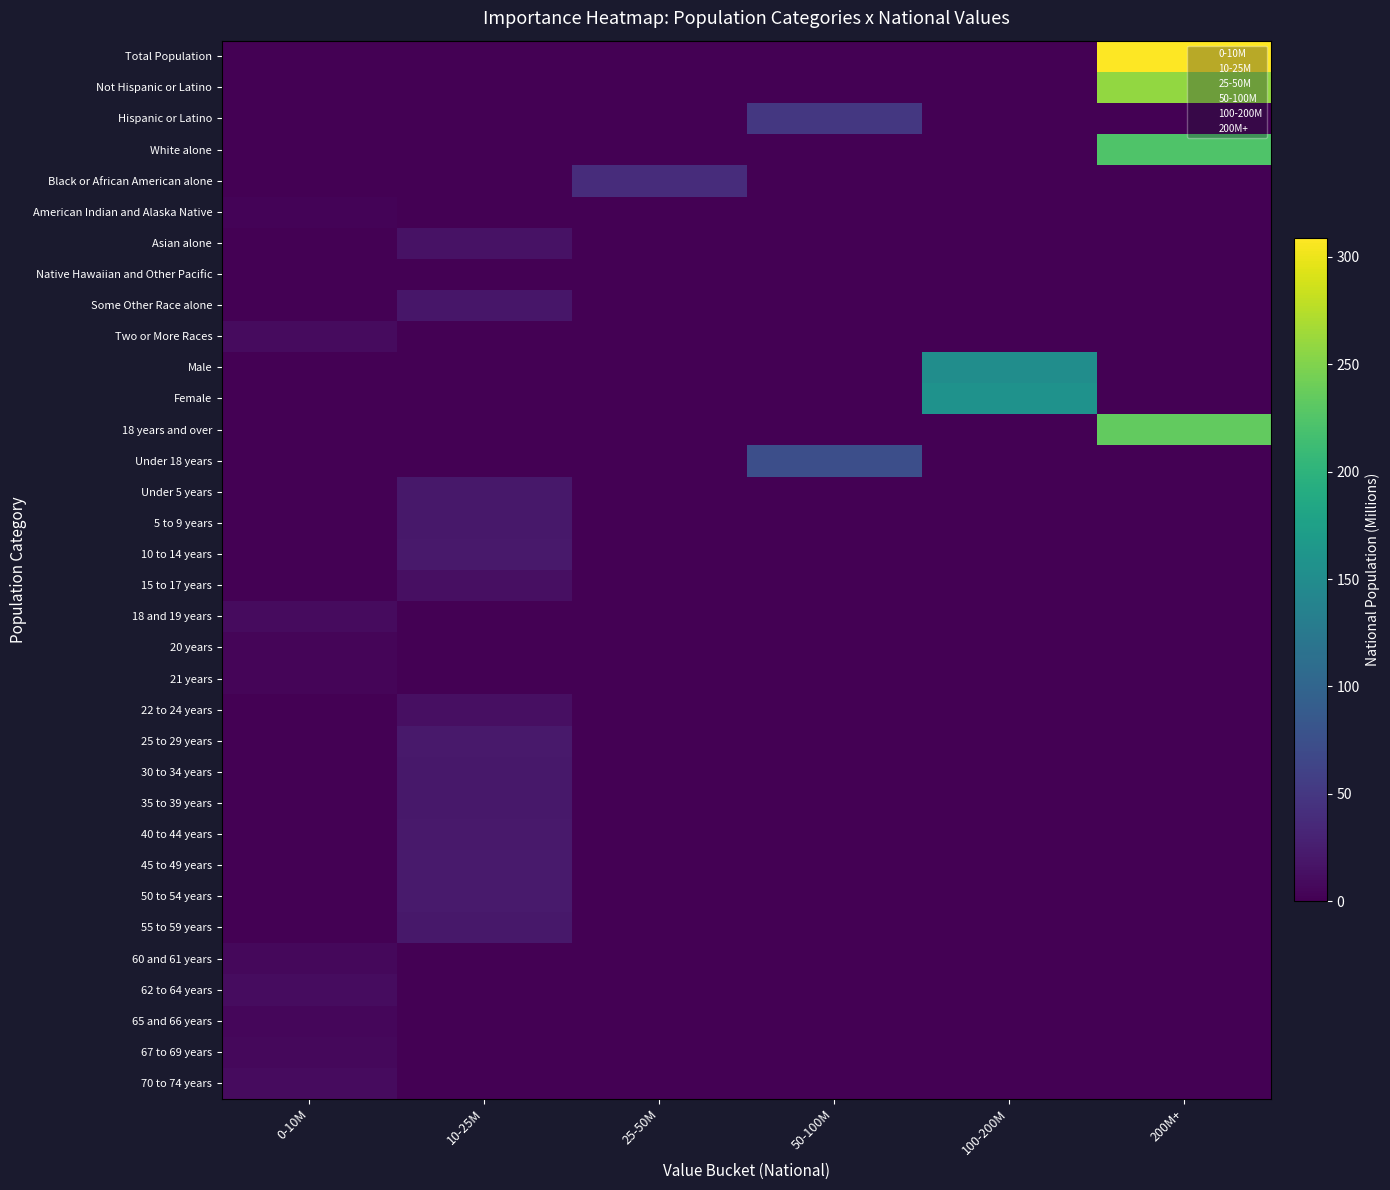

Rank the series at 200M+ from lowest to highest value.

Hispanic or Latino, Black or African American alone, American Indian and Alaska Native, Asian alone, Native Hawaiian and Other Pacific, Some Other Race alone, Two or More Races, Male, Female, Under 18 years, Under 5 years, 5 to 9 years, 10 to 14 years, 15 to 17 years, 18 and 19 years, 20 years, 21 years, 22 to 24 years, 25 to 29 years, 30 to 34 years, 35 to 39 years, 40 to 44 years, 45 to 49 years, 50 to 54 years, 55 to 59 years, 60 and 61 years, 62 to 64 years, 65 and 66 years, 67 to 69 years, 70 to 74 years, White alone, 18 years and over, Not Hispanic or Latino, Total Population